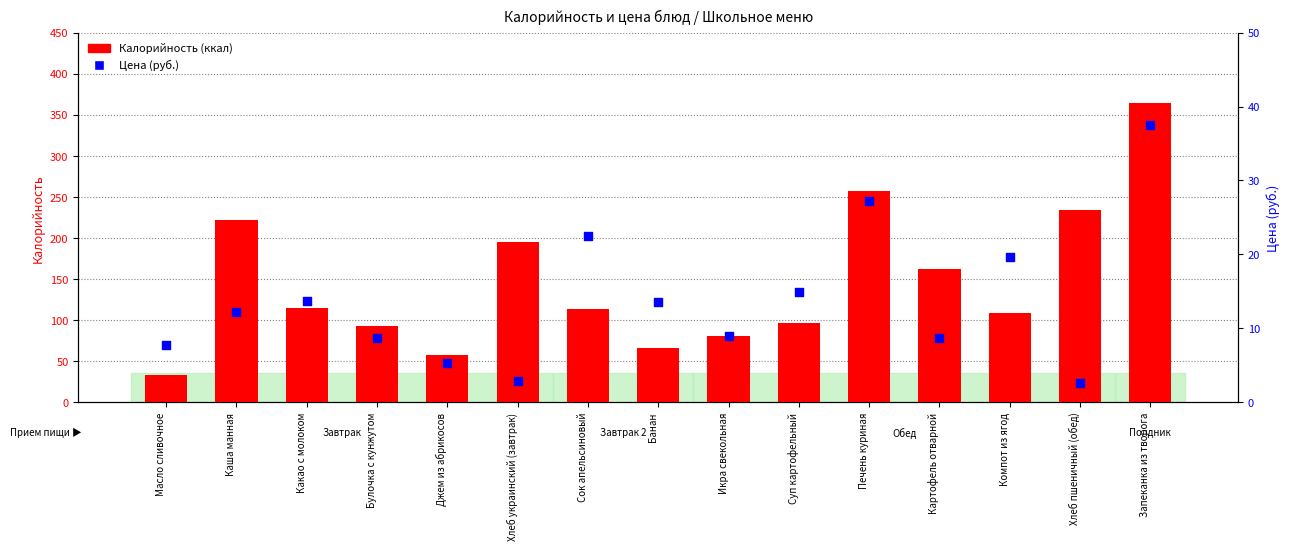

Is the value of Цена (руб.) at Хлеб украинский (завтрак) greater than the value of Калорийность at Масло сливочное?

No